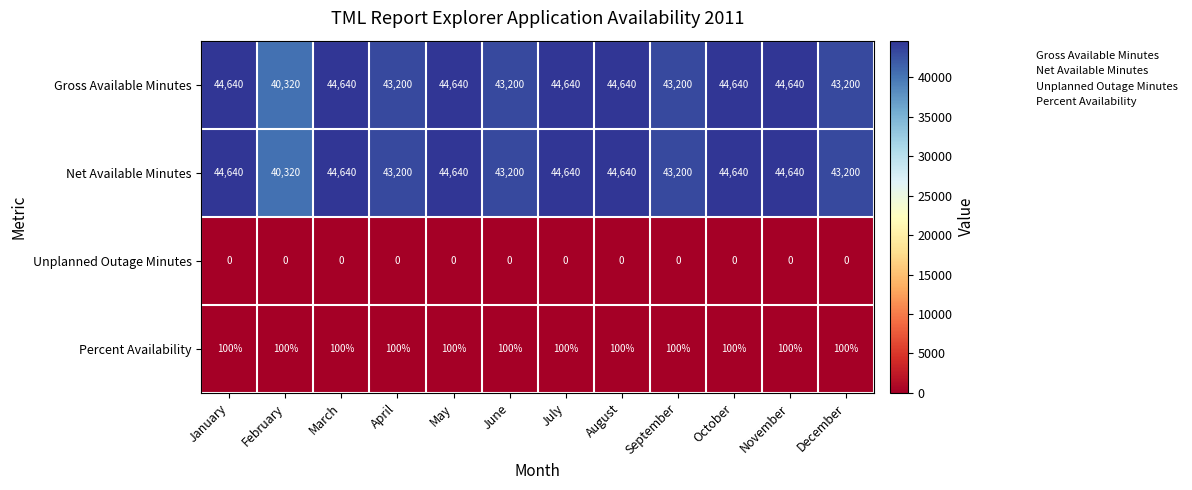

What is the approximate value of Gross Available Minutes at May?

44640